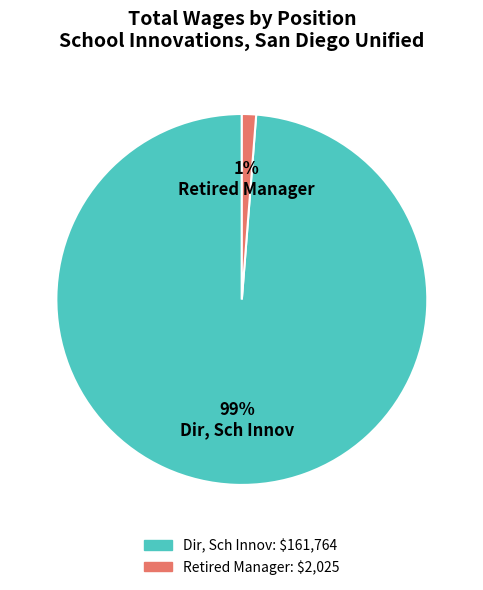

Do Retired Manager and Dir, Sch Innov together represent more than half of the pie?

Yes